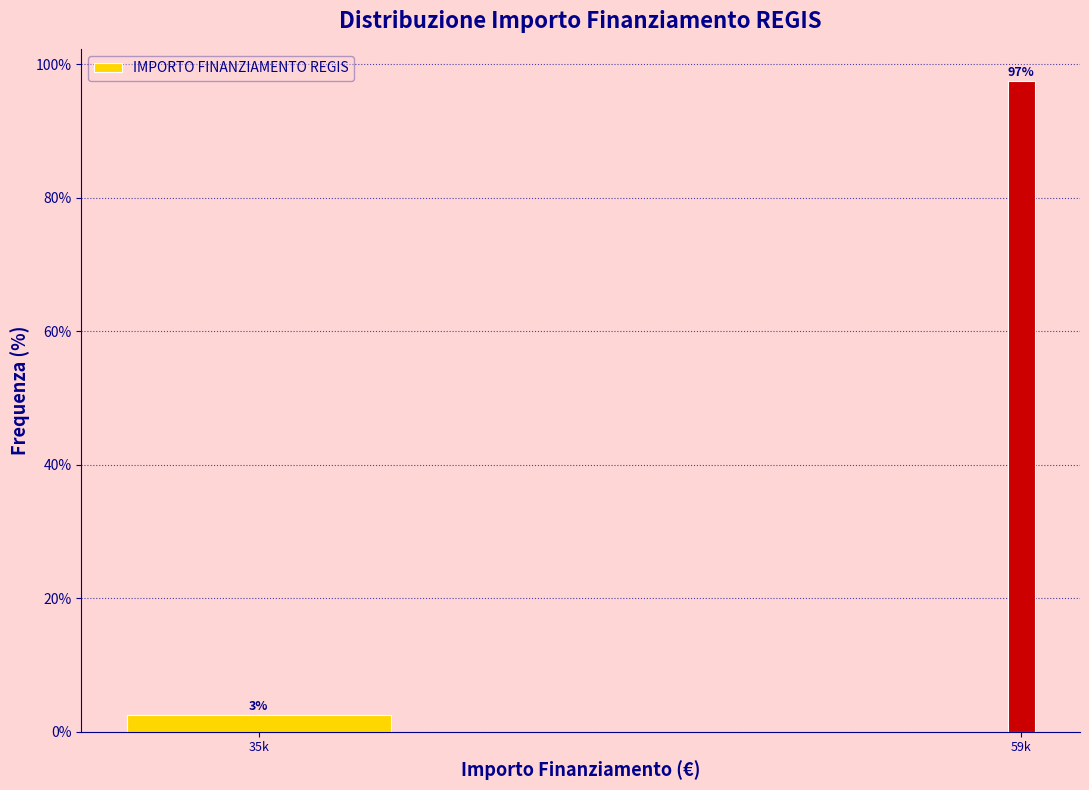

What is the sum of the values at 59k and 35k?

100.0